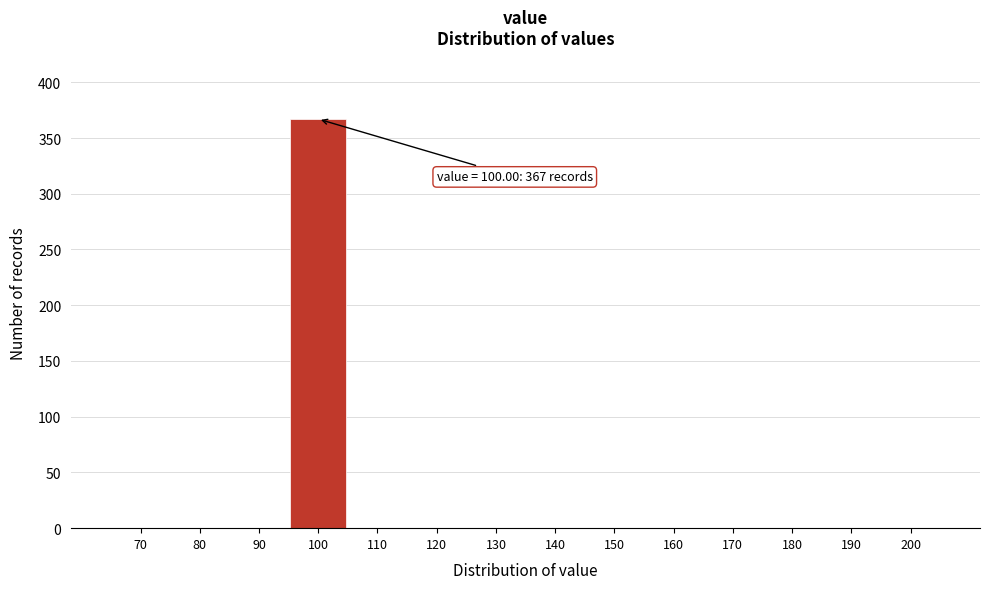

Reading right to left, transcribe all the data shown in this chart.

200=0	190=0	180=0	170=0	160=0	150=0	140=0	130=0	120=0	110=0	100=367	90=0	80=0	70=0